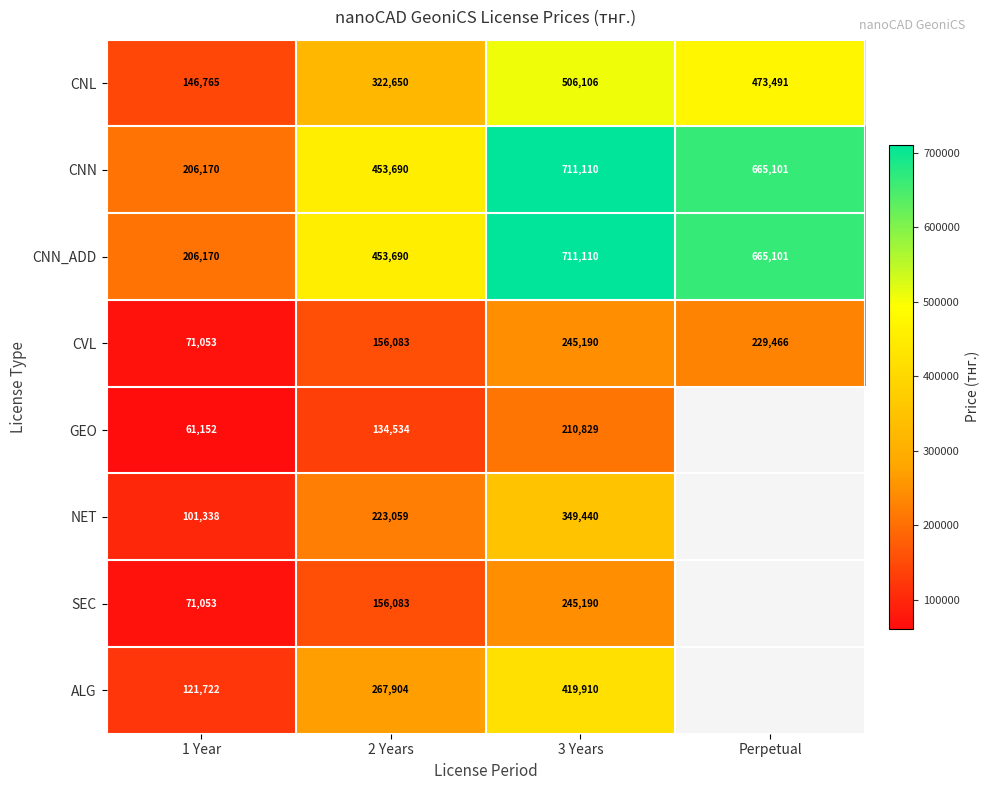

List the labels in order of CNN value, largest first.

3 Years, Perpetual, 2 Years, 1 Year